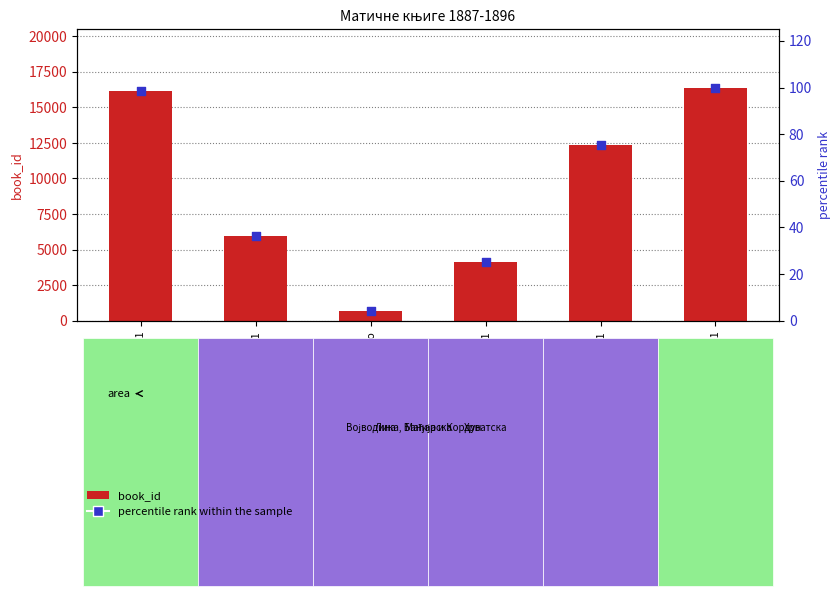

At how many categories does at least one series exceed 10169?

3